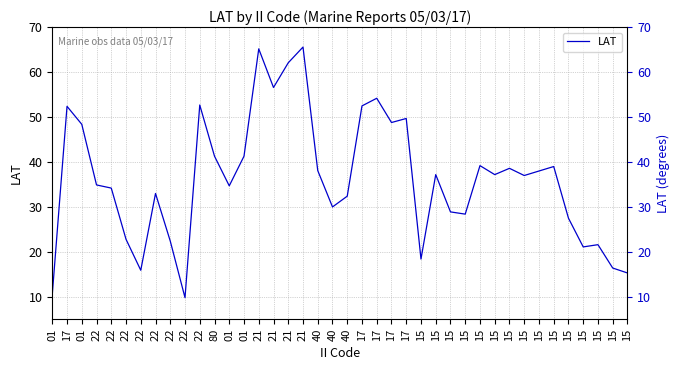

List the labels in order of value, largest first.

21, 21, 21, 21, 17, 22, 17, 17, 17, 17, 01, 80, 01, 15, 15, 15, 40, 15, 15, 15, 15, 22, 01, 22, 22, 40, 40, 15, 15, 15, 22, 22, 15, 15, 15, 15, 22, 15, 01, 22